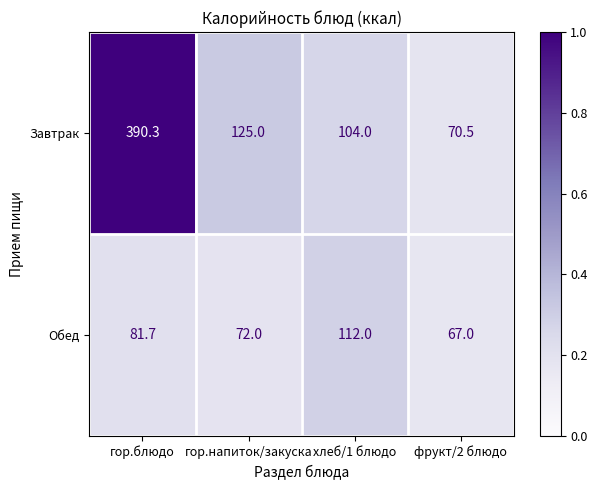

Reading left to right, list all the values displayed in this chart.

Завтрак: гор.блюдо=390.3	гор.напиток/закуска=125.0	хлеб/1 блюдо=104.0	фрукт/2 блюдо=70.5
Обед: гор.блюдо=81.7	гор.напиток/закуска=72.0	хлеб/1 блюдо=112.0	фрукт/2 блюдо=67.0